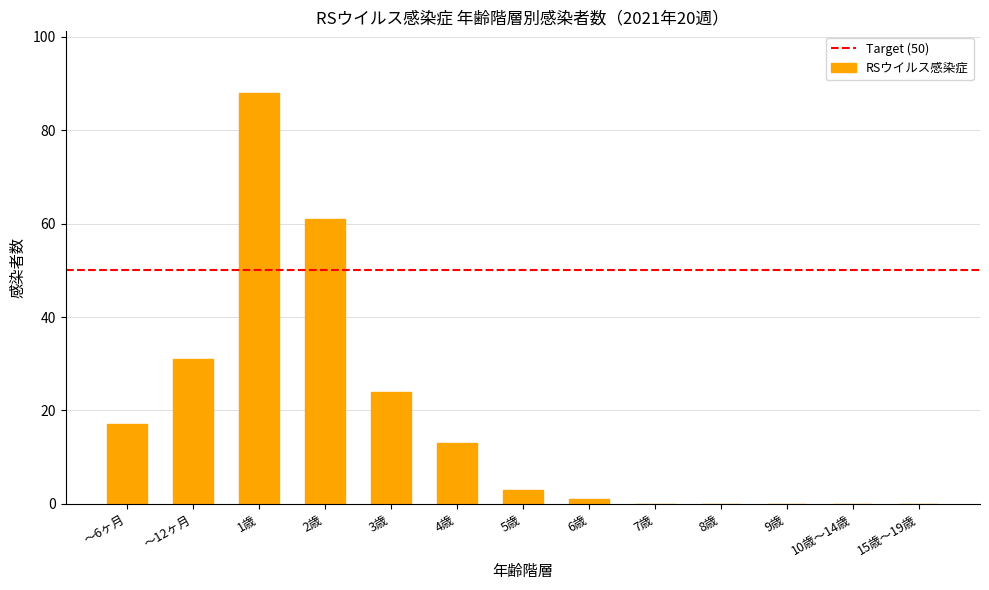

Which category has the highest value across all series?

1歳